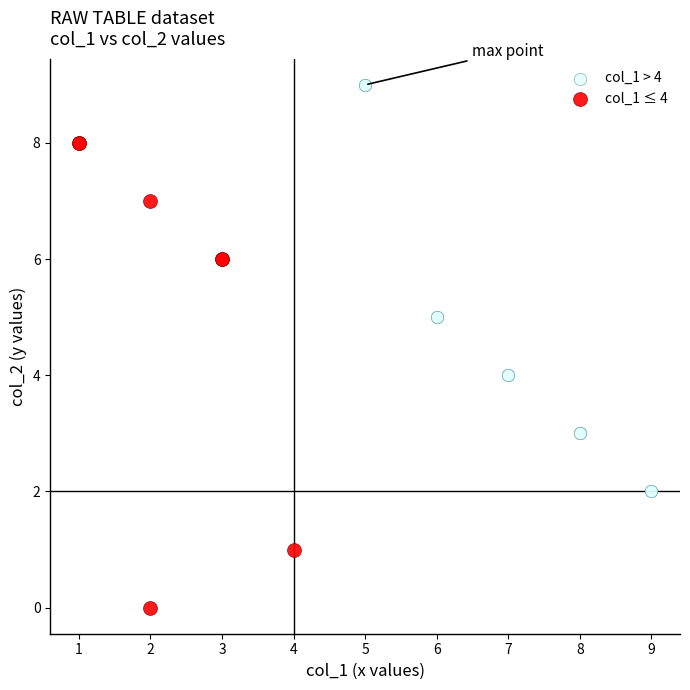

What are all the series names shown in the legend?

col_1 > 4, col_1 ≤ 4